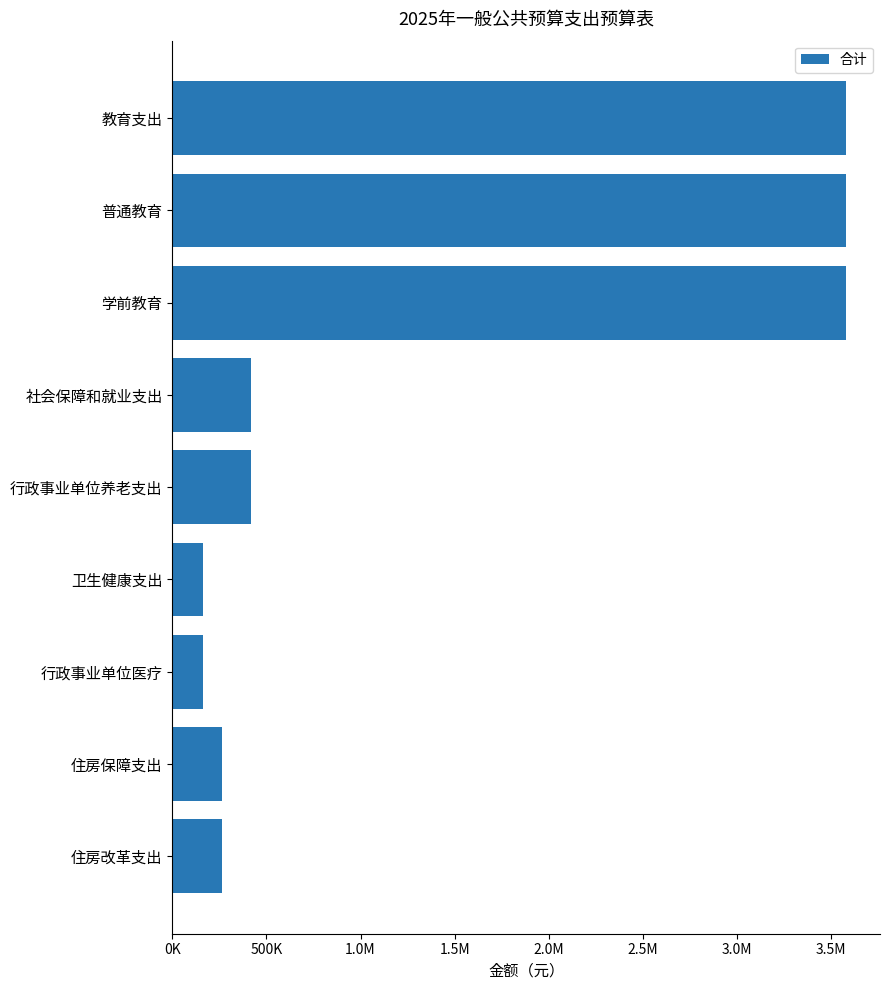

What is the maximum value shown in the chart?

3579650.7